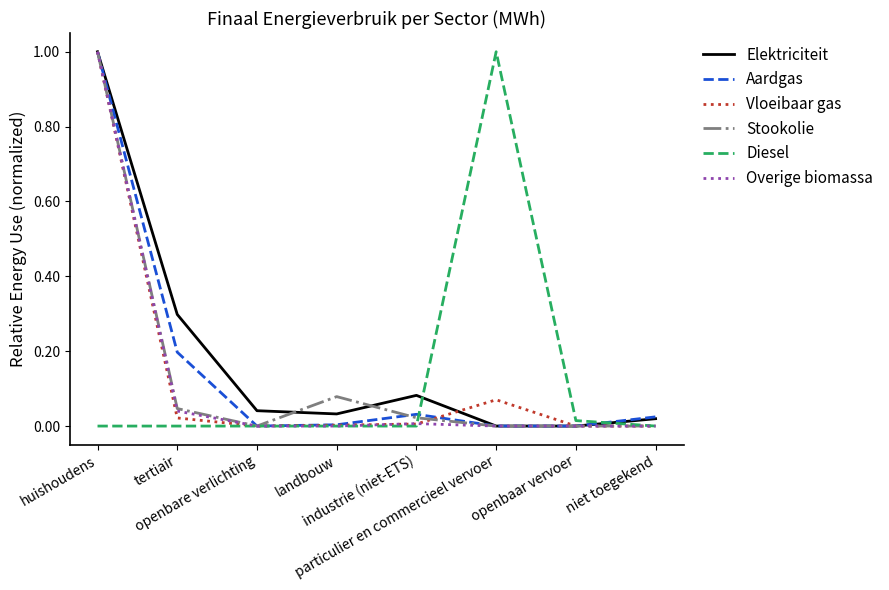

What is the greatest value displayed?

1.0